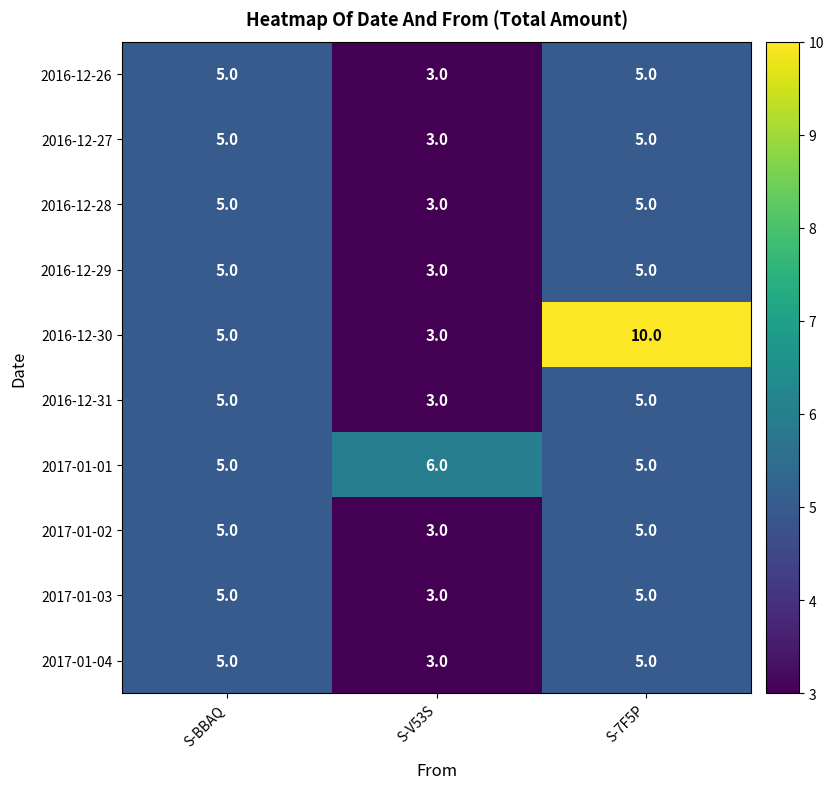

True or false: 2016-12-27 has a value of 3 at S-V53S.

True